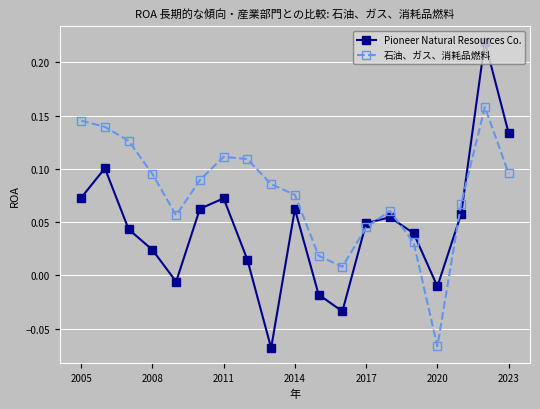

In Pioneer Natural Resources Co., how many points are lower than both neighbors (excluding endpoints)?

4